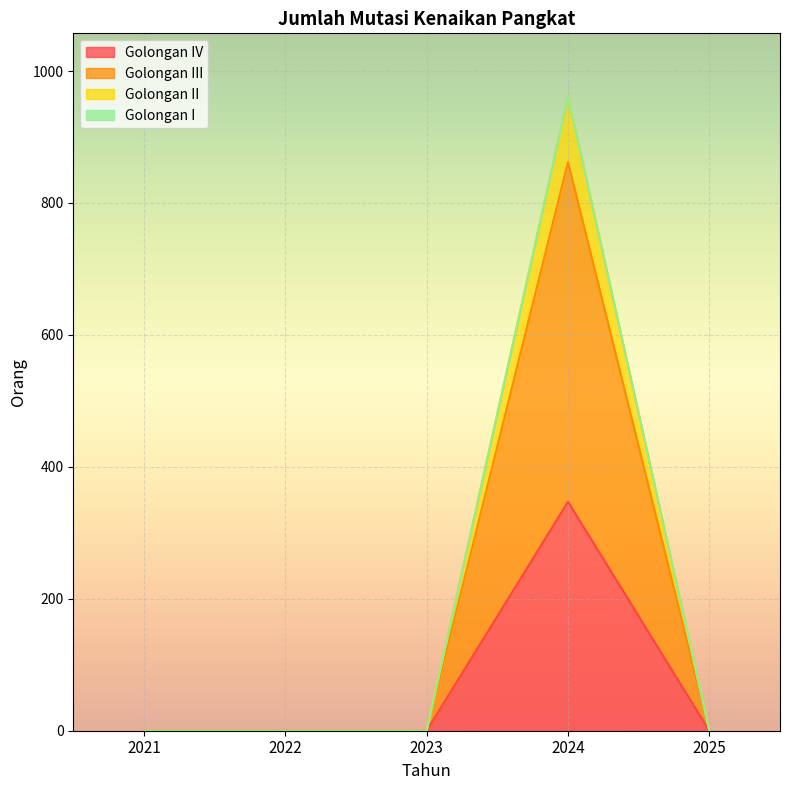

At which category does Golongan II reach its first local peak?

2024